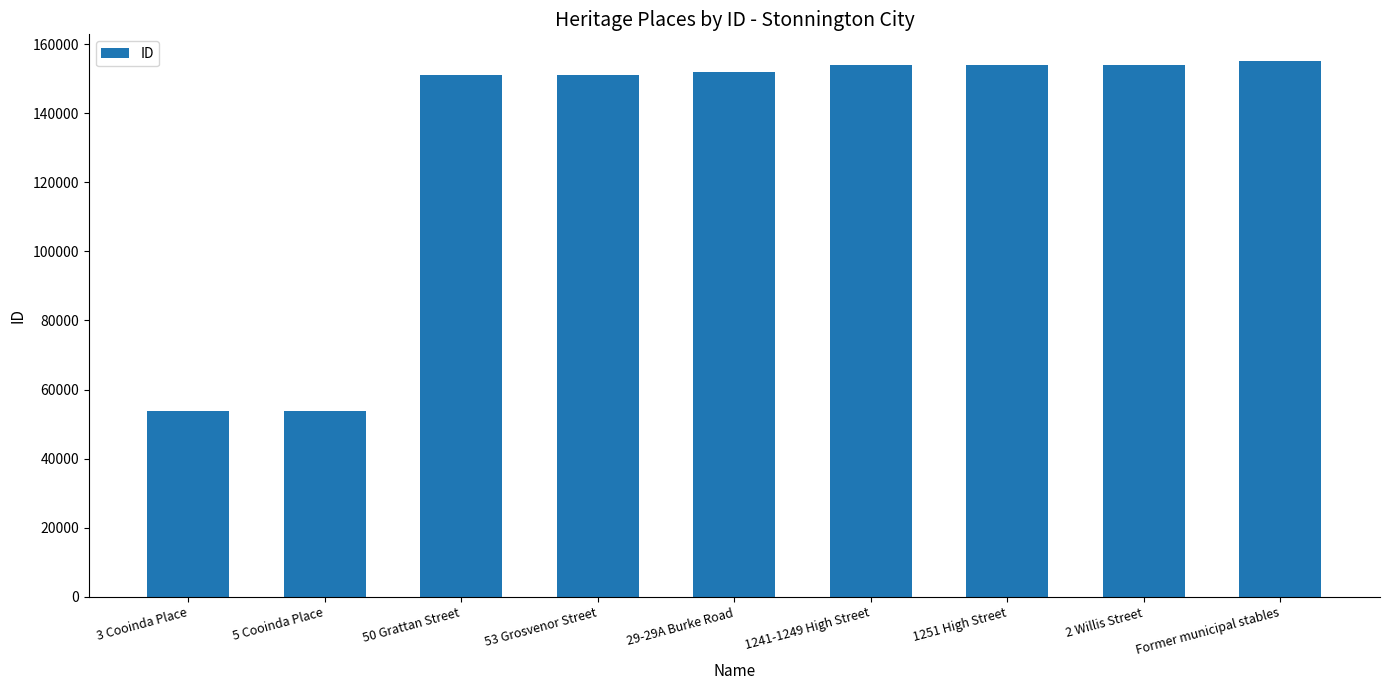

What is the smallest value displayed?

53870